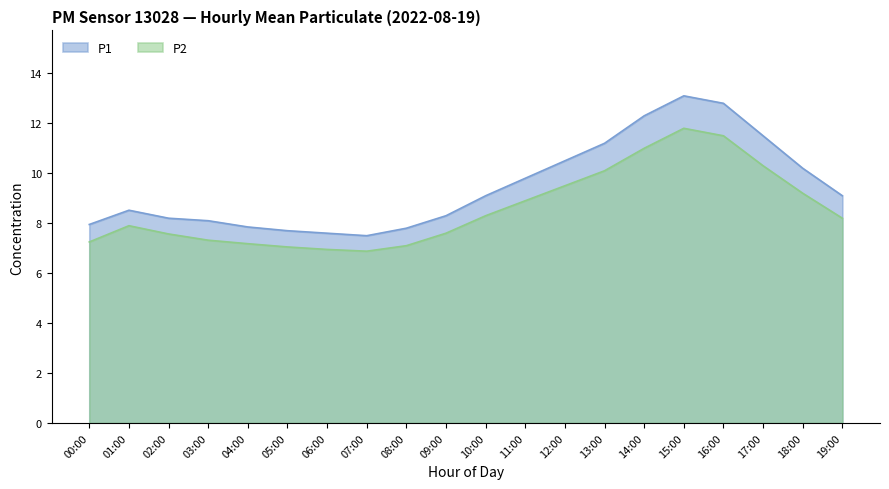

Reading left to right, what are all the values shown in this chart?

P1: 00:00=8.0	01:00=8.5	02:00=8.2	03:00=8.1	04:00=7.8	05:00=7.7	06:00=7.6	07:00=7.5	08:00=7.8	09:00=8.3	10:00=9.1	11:00=9.8	12:00=10.5	13:00=11.2	14:00=12.3	15:00=13.1	16:00=12.8	17:00=11.5	18:00=10.2	19:00=9.1
P2: 00:00=7.2	01:00=7.9	02:00=7.6	03:00=7.3	04:00=7.2	05:00=7.0	06:00=7.0	07:00=6.9	08:00=7.1	09:00=7.6	10:00=8.3	11:00=8.9	12:00=9.5	13:00=10.1	14:00=11.0	15:00=11.8	16:00=11.5	17:00=10.3	18:00=9.2	19:00=8.2